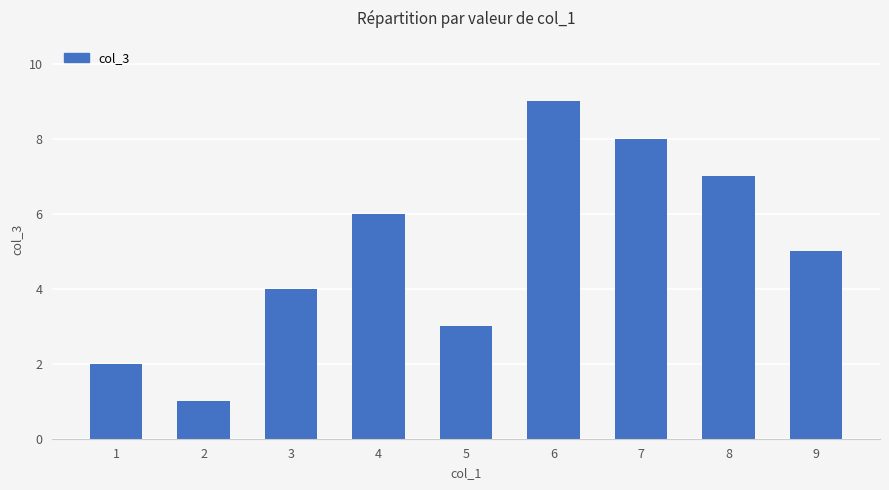

How many values are between 3 and 7?

5